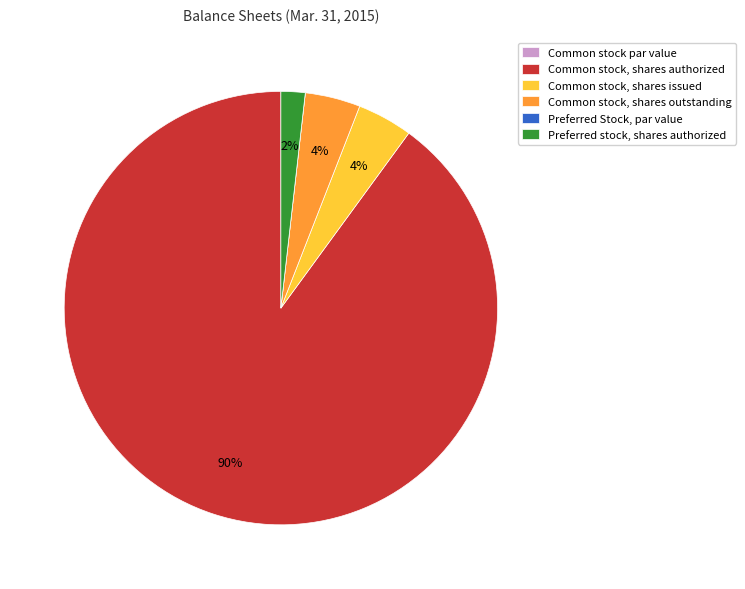

Which slice is the largest?

Common stock, shares authorized